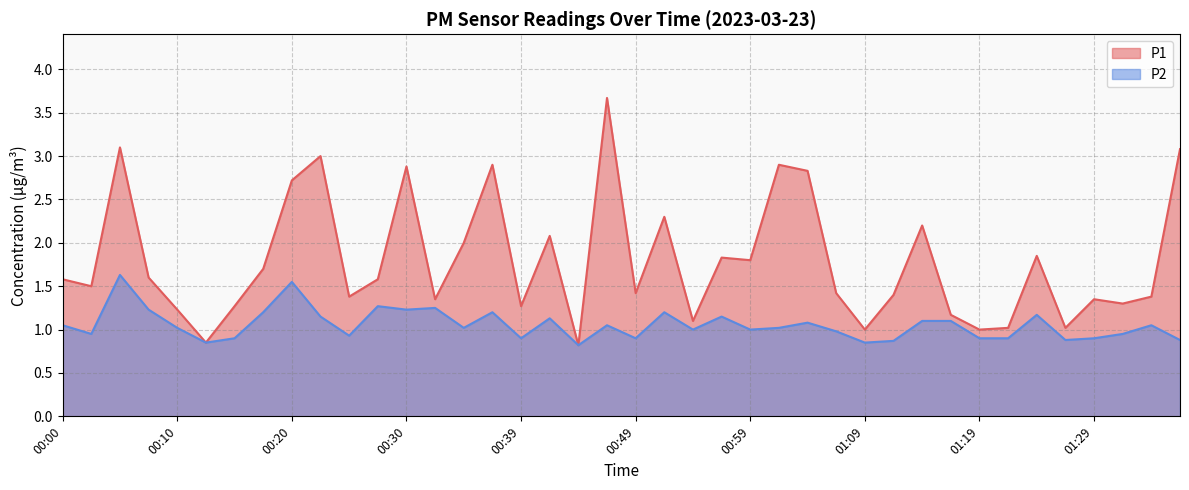

Does the chart display data point markers on the line(s)?

No